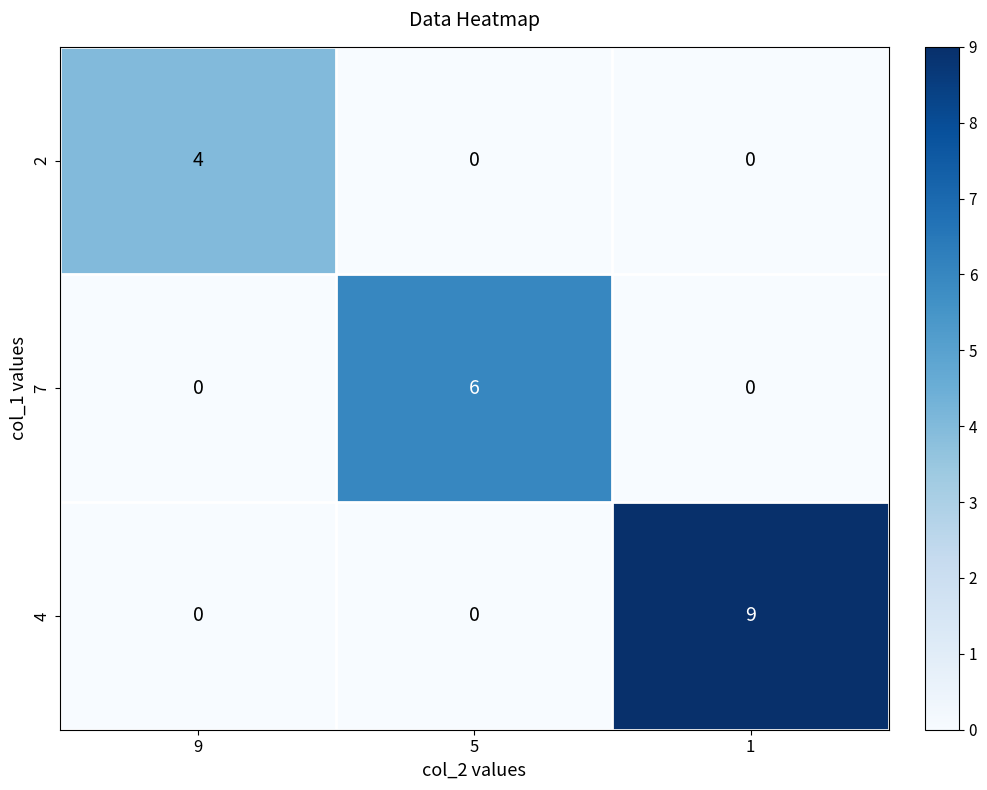

Reading right to left, transcribe all the data shown in this chart.

2: 0	0	4
7: 0	6	0
4: 9	0	0